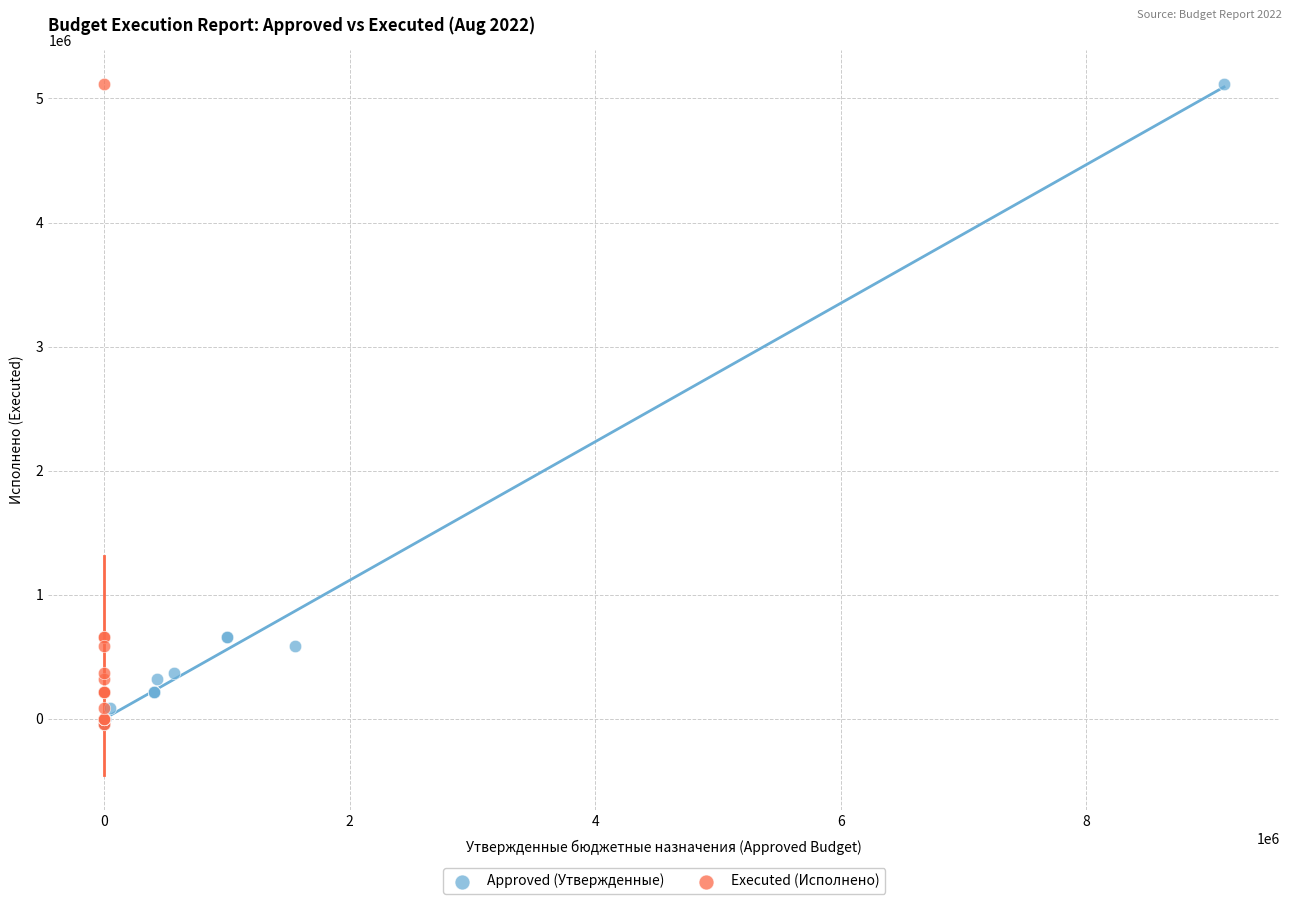

What are all the series names shown in the legend?

Approved (Утвержденные), Executed (Исполнено)